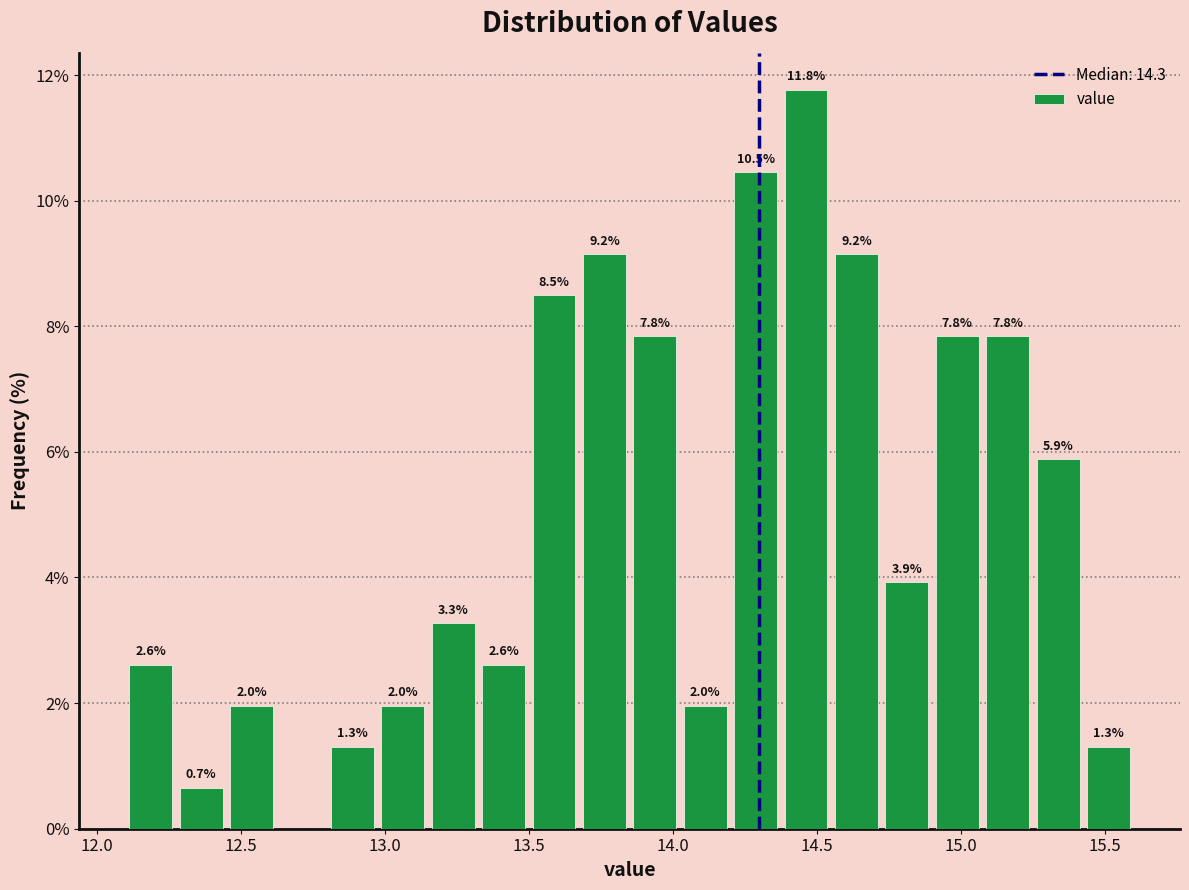

Read against the x-axis, roughly where is the centre of the tallest bar?

14.45